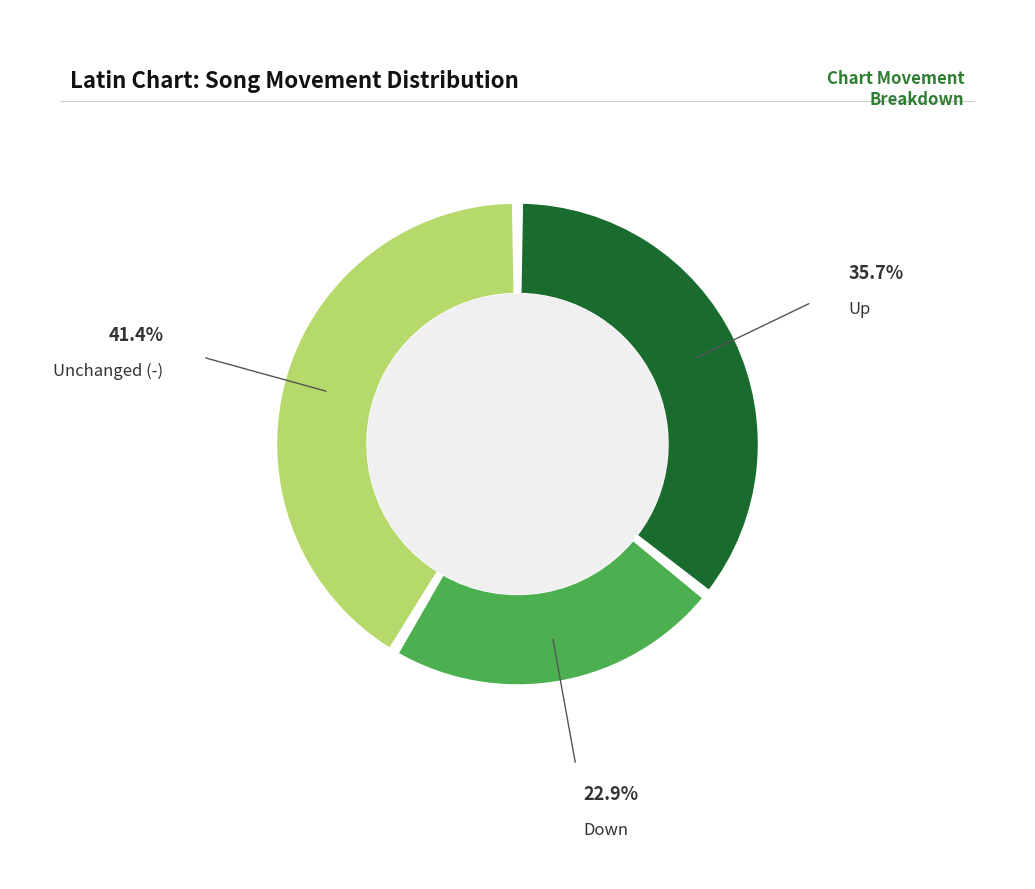

Is there any slice that represents more than half of the pie?

No